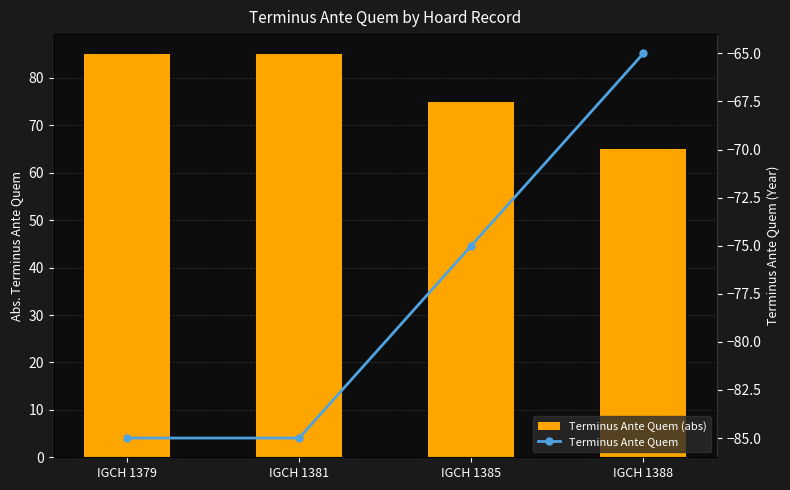

Reading left to right, what are all the values shown in this chart?

Terminus Ante Quem (abs): IGCH 1379=85	IGCH 1381=85	IGCH 1385=75	IGCH 1388=65
Terminus Ante Quem: IGCH 1379=-85	IGCH 1381=-85	IGCH 1385=-75	IGCH 1388=-65